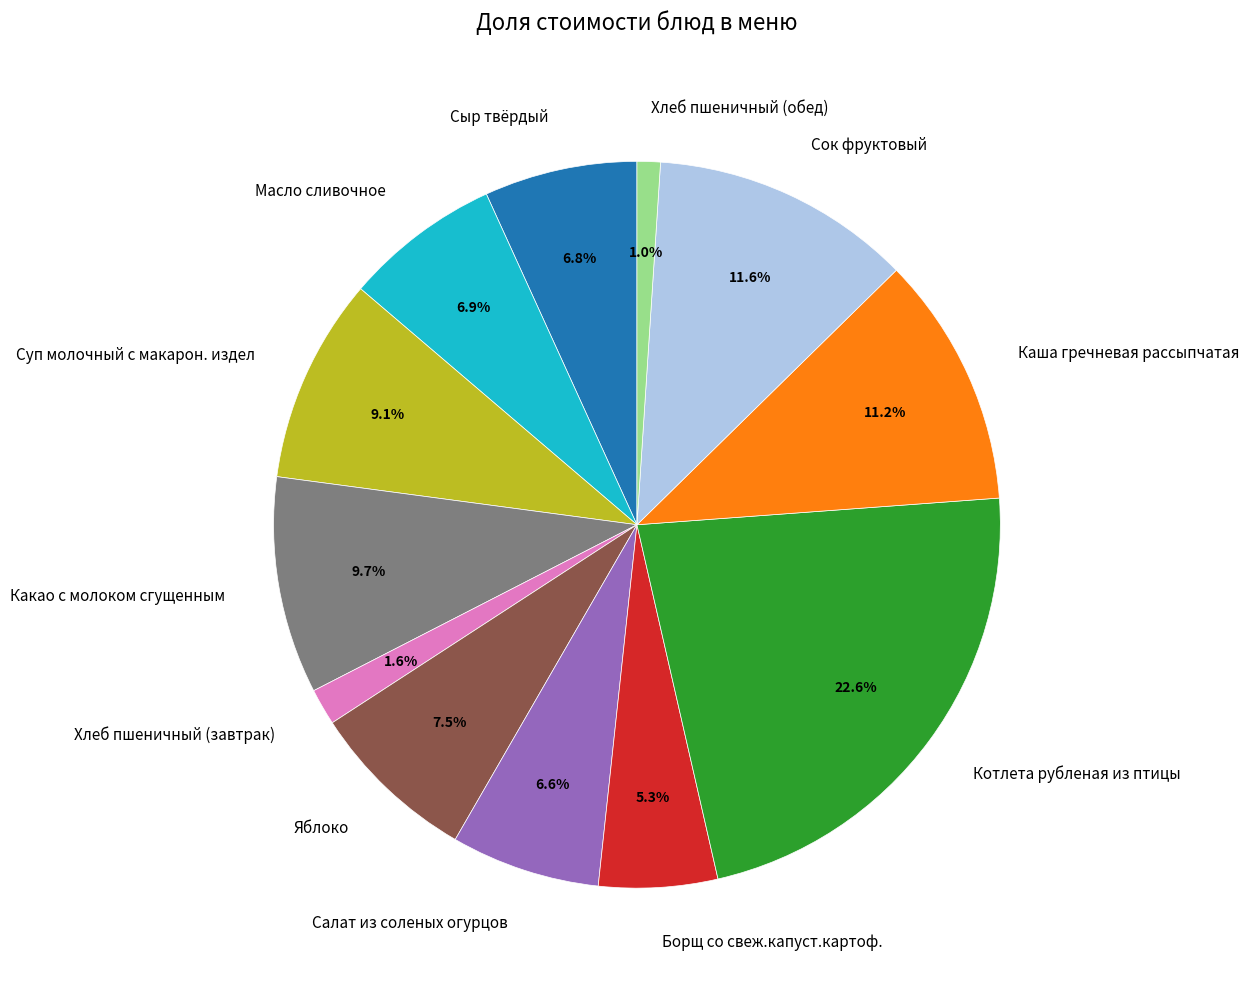

Does any single category account for the majority?

No